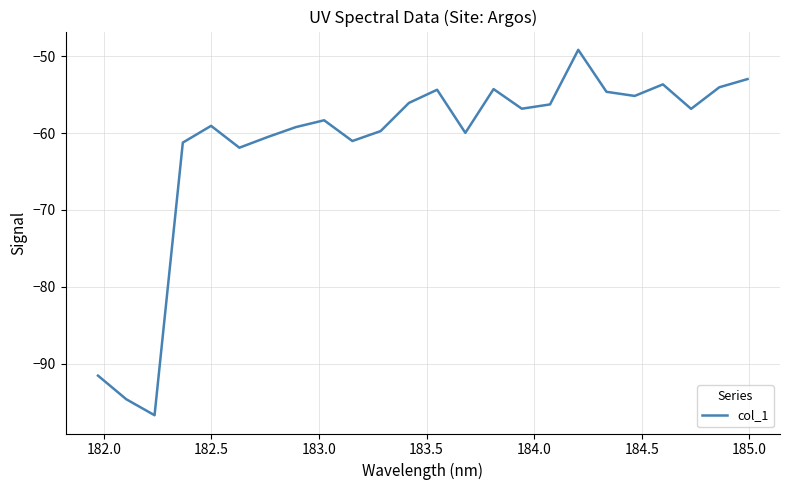

What is the average value?

-61.6